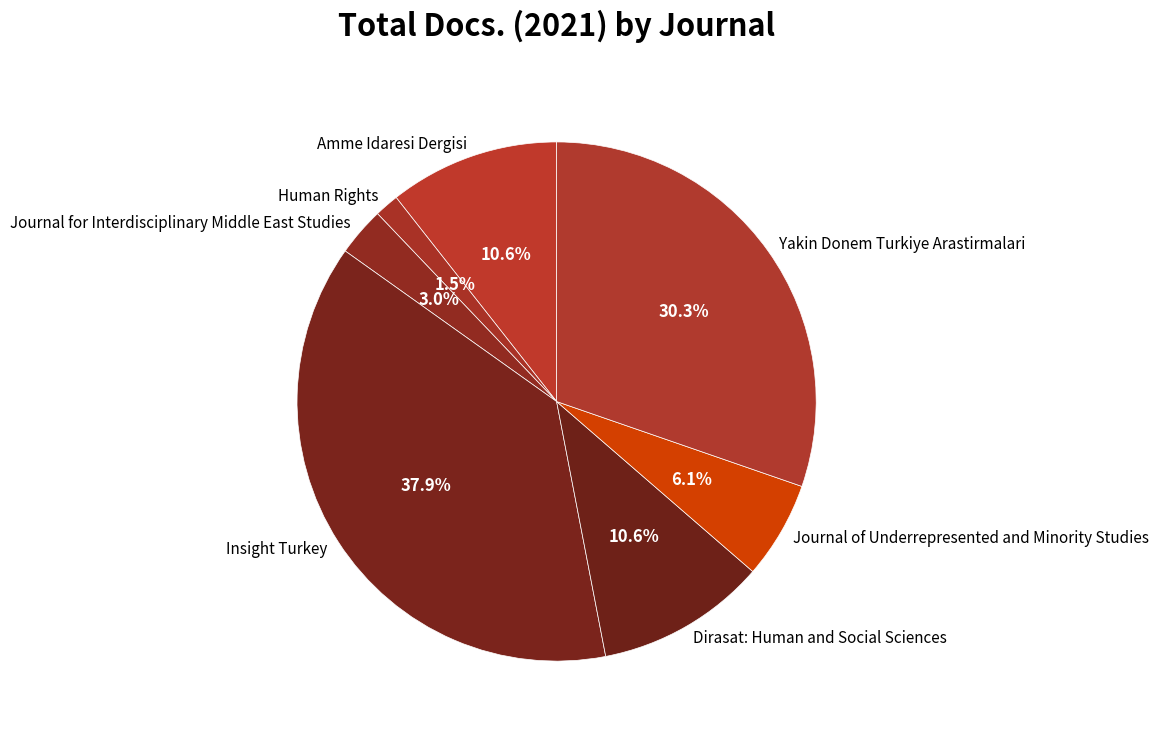

How many segments does this pie chart have?

7